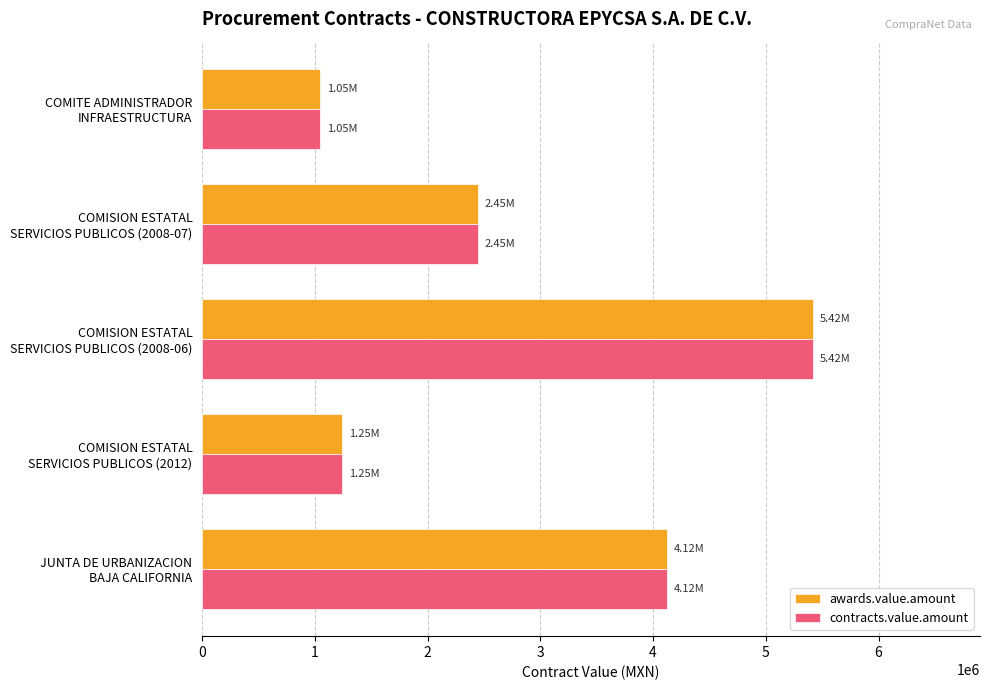

What is the average value of the contracts.value.amount series?

2856902.3